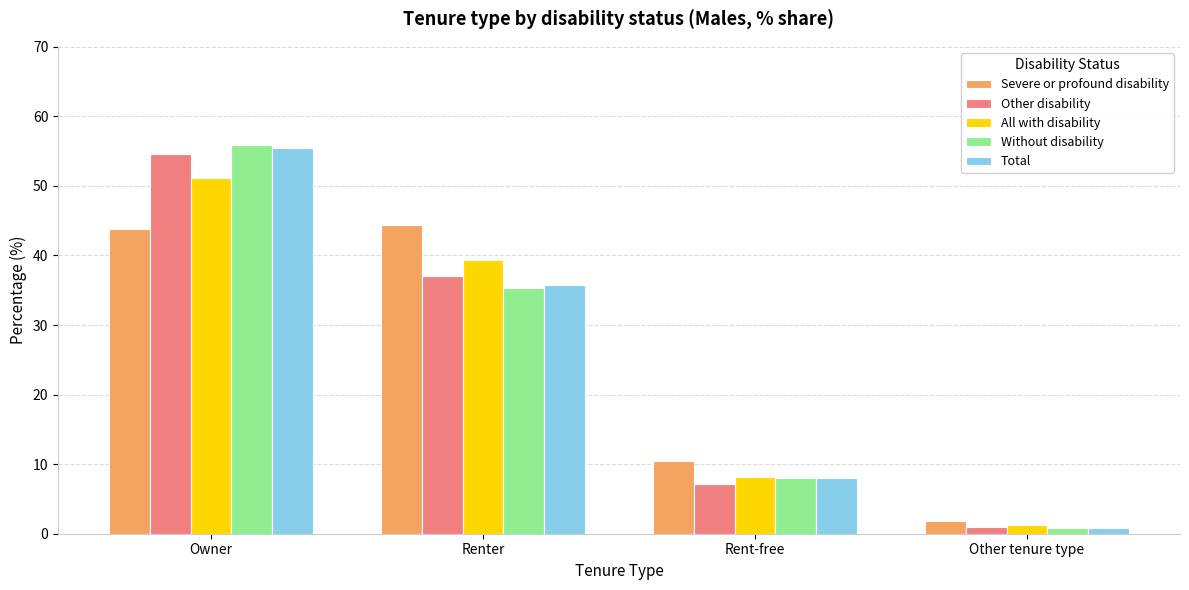

Reading left to right, list all the values displayed in this chart.

Severe or profound disability: 43.8	44.4	10.5	1.8
Other disability: 54.6	37.1	7.2	1.0
All with disability: 51.2	39.4	8.1	1.2
Without disability: 55.9	35.3	8.0	0.8
Total: 55.4	35.8	8.0	0.8